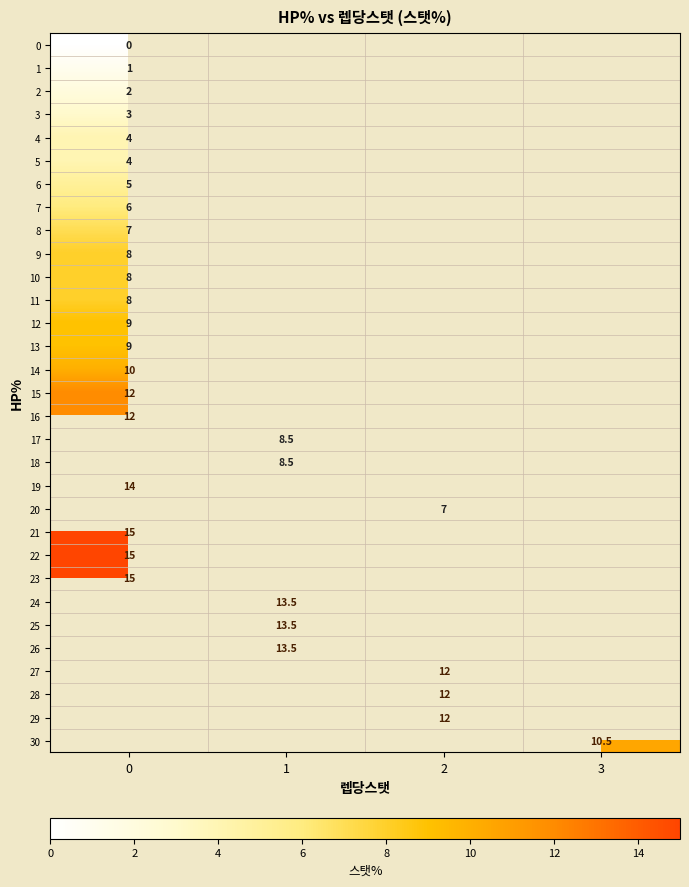

How many series are shown in this chart?

31